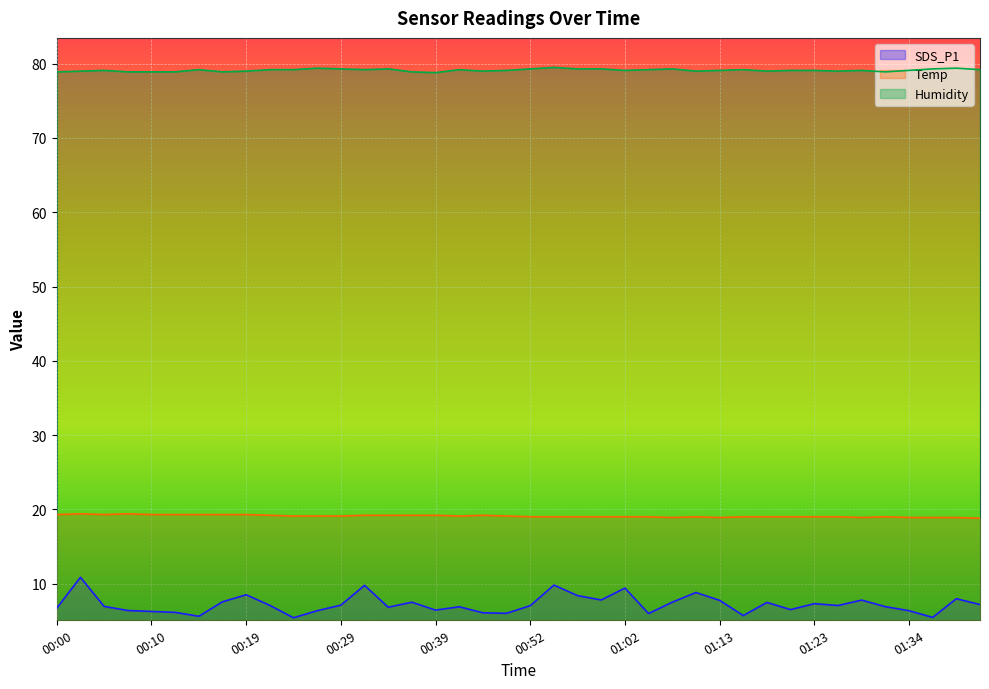

The value of Temp at 00:12 is 31.6. True or false?

False